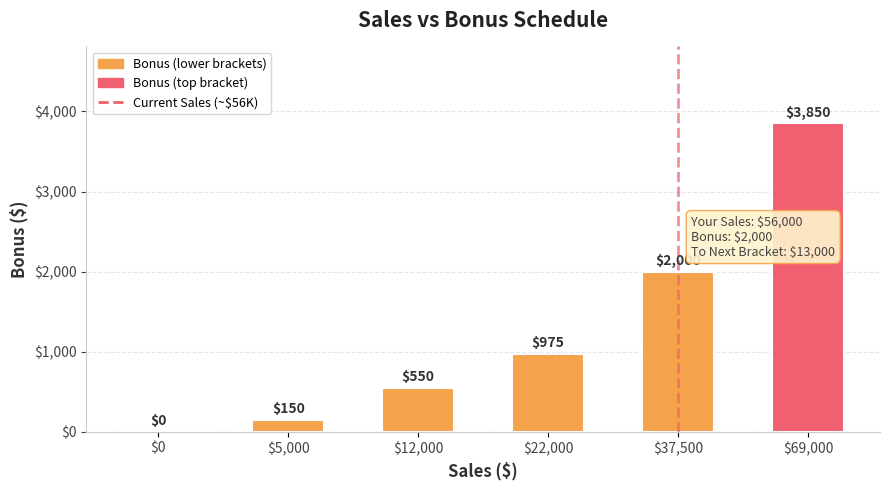

What is the maximum value shown in the chart?

3850